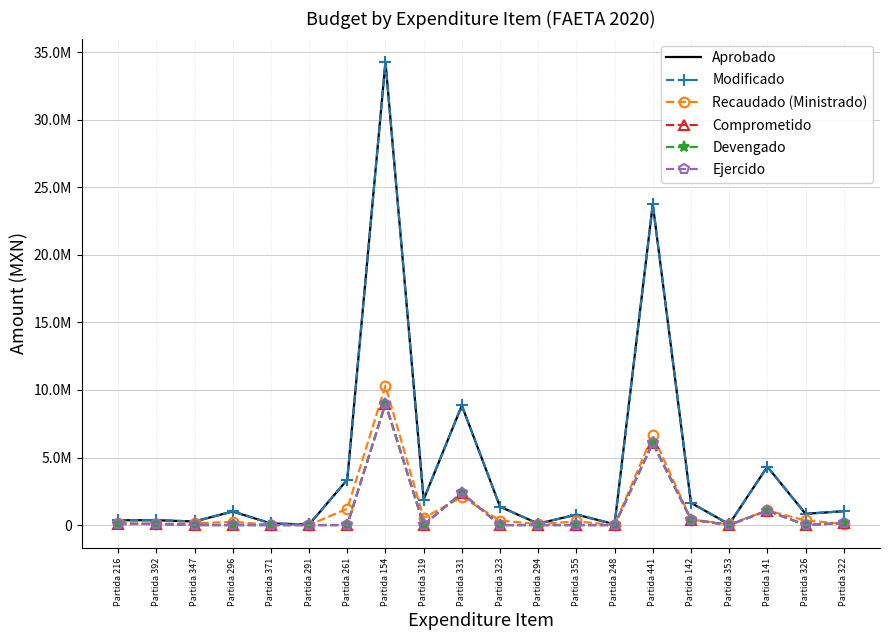

Count the number of categories in the chart.

20